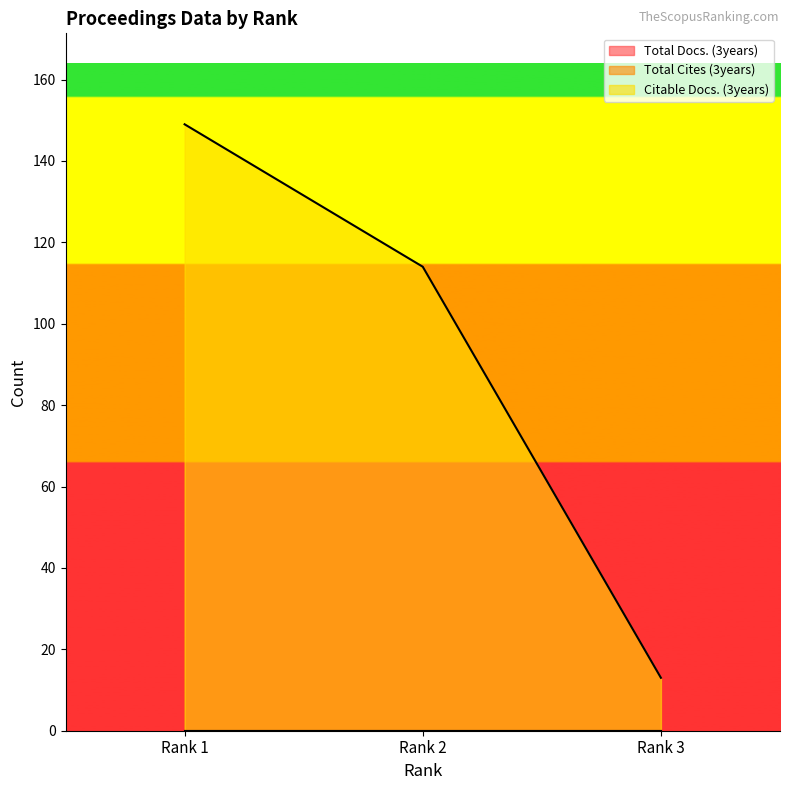

Is it true that Total Docs. (3years) equals 0 at Rank 2?

True